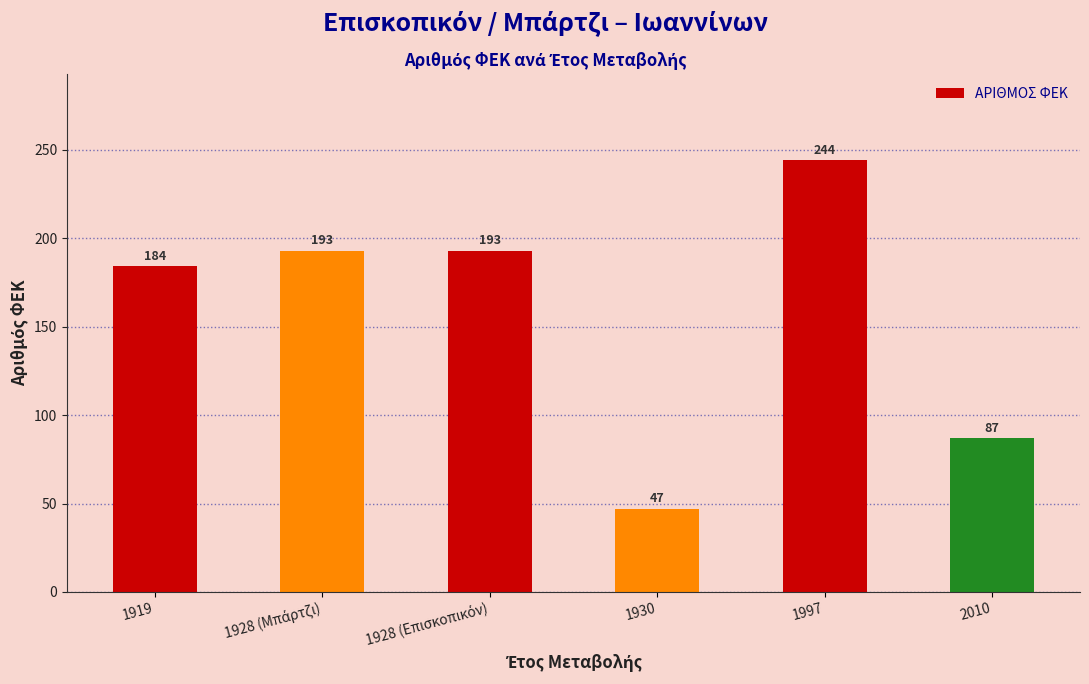

Reading left to right, transcribe all the data shown in this chart.

184	193	193	47	244	87